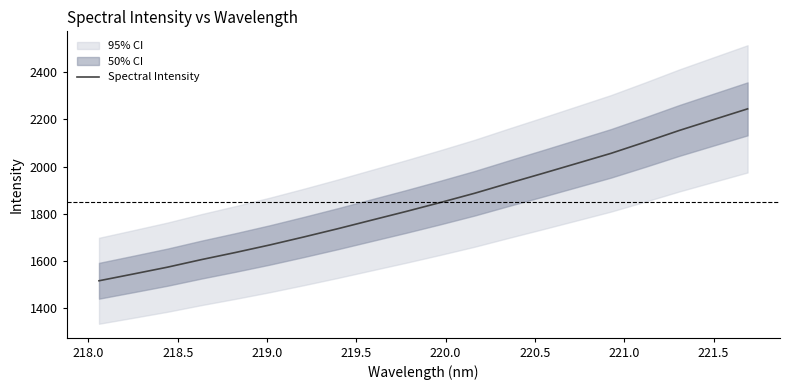

What is the greatest value displayed?

2244.2